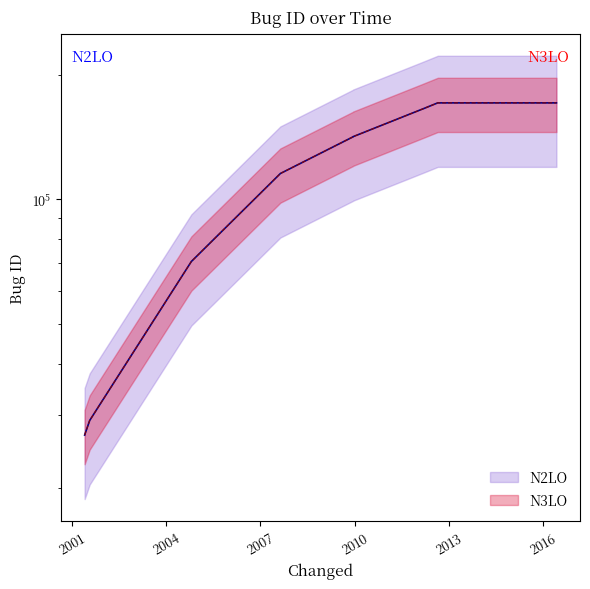

Rank the categories by value from lowest to highest.

2001-05-24, 2001-07-22, 2004-10-18, 2007-08-21, 2009-12-16, 2009-12-16, 2012-03-17, 2012-08-27, 2016-06-09